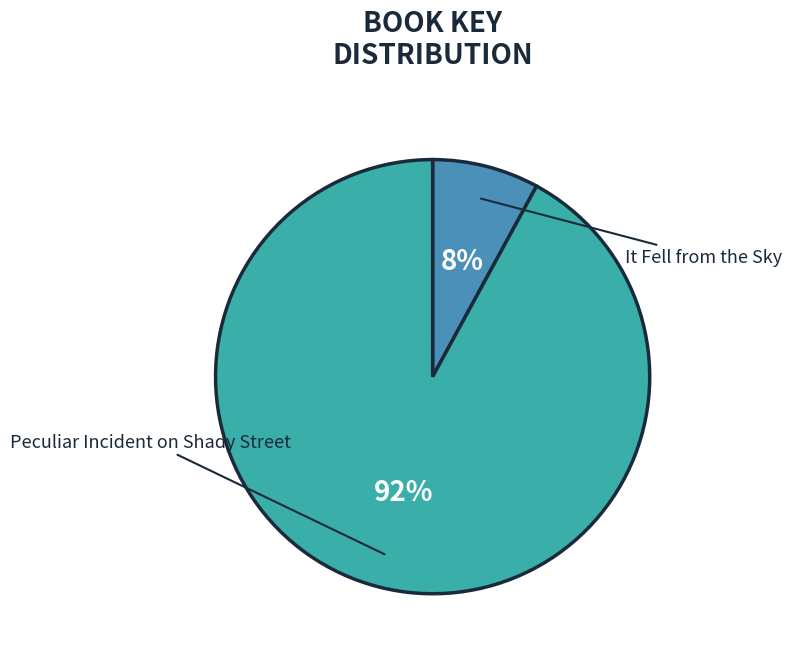

The Peculiar Incident on Shady Street slice represents 99% of the pie. True or false?

False